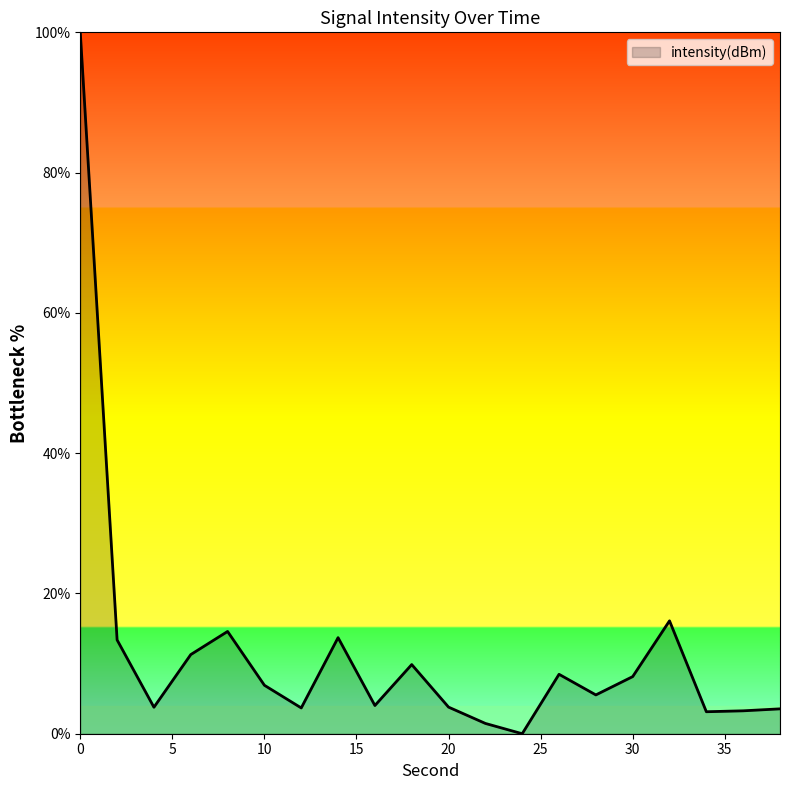

What is the greatest value displayed?

100.0